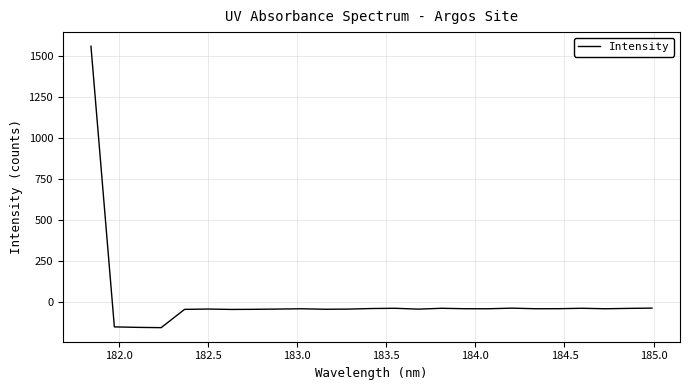

What is the minimum value shown in the chart?

-159.6